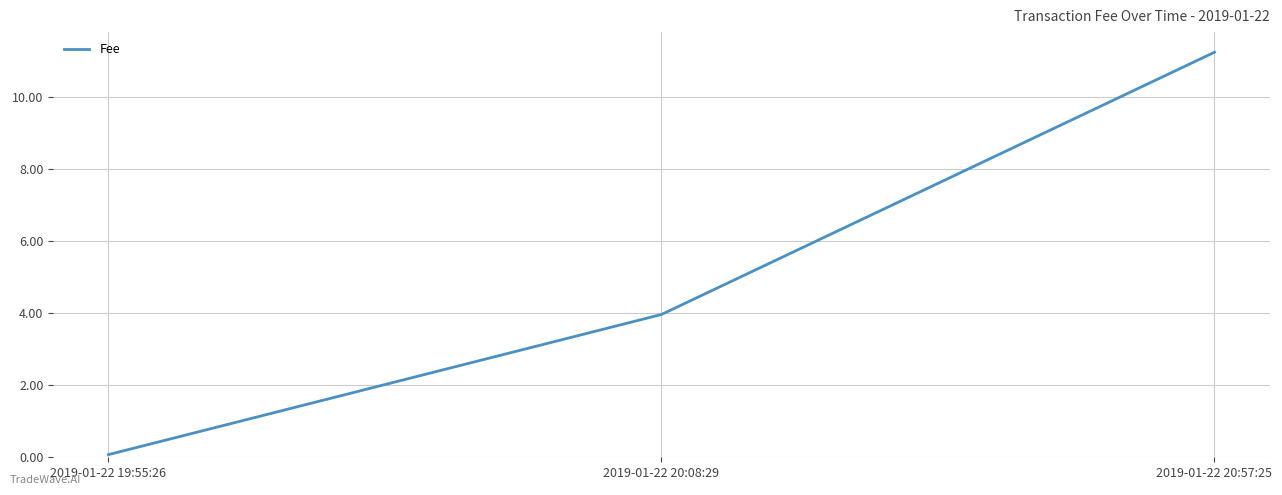

Is it true that the value at 2019-01-22 20:08:29 is 0.9?

False